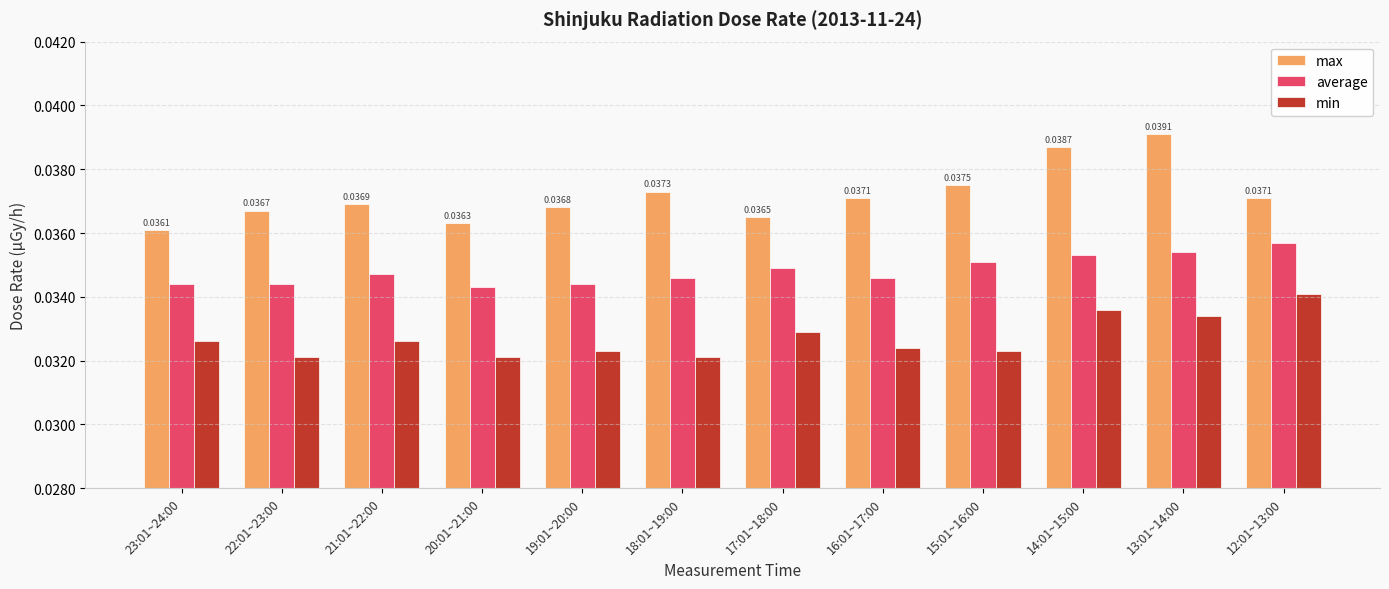

Which series has the widest spread of values?

max